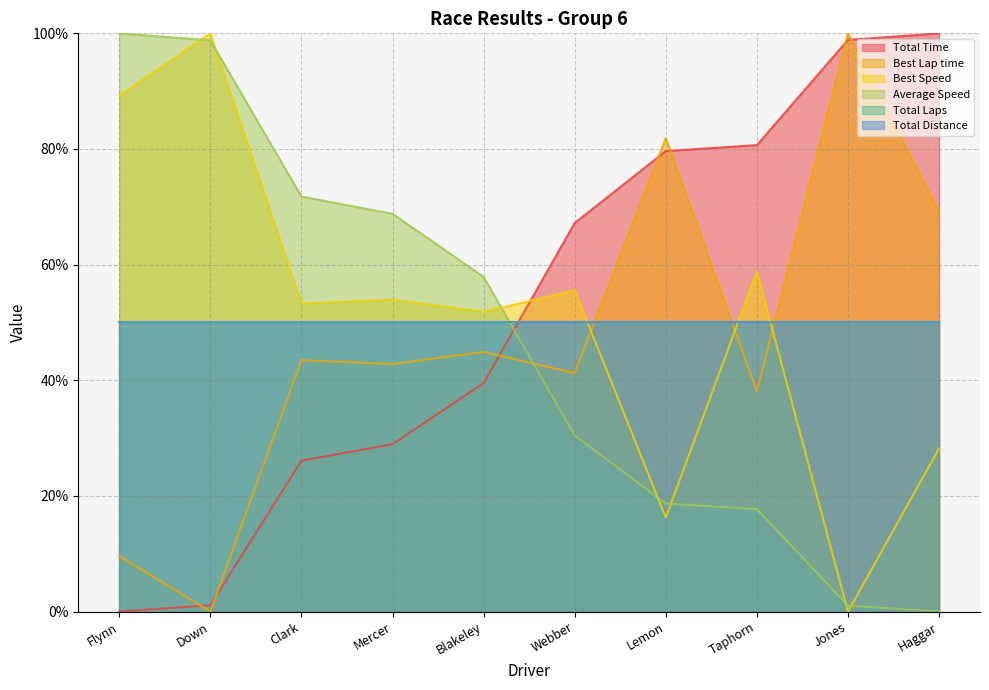

What position from the right is Lemon?

4